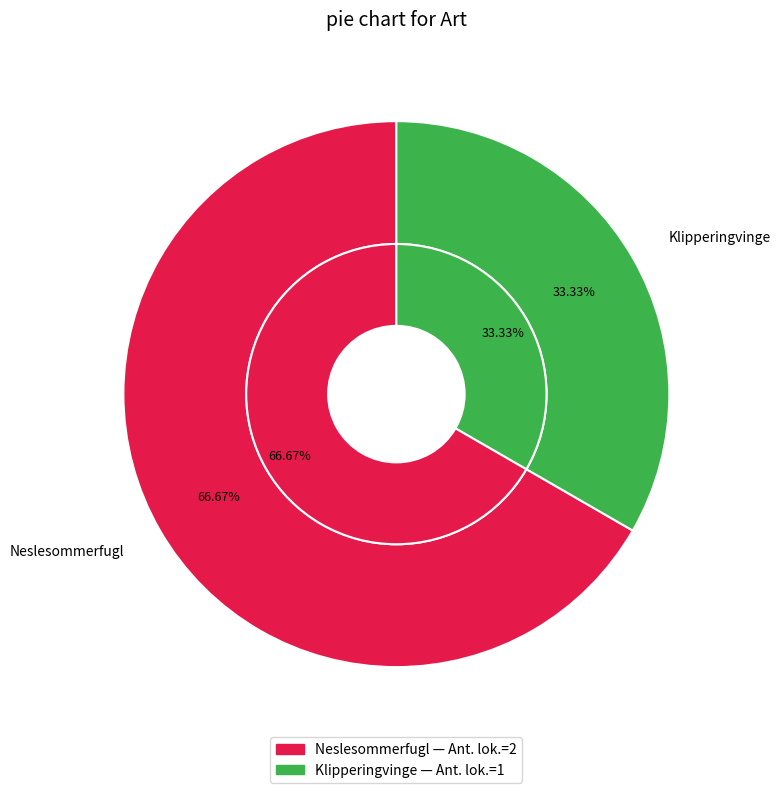

To the nearest percent, what portion does Neslesommerfugl represent?

67%